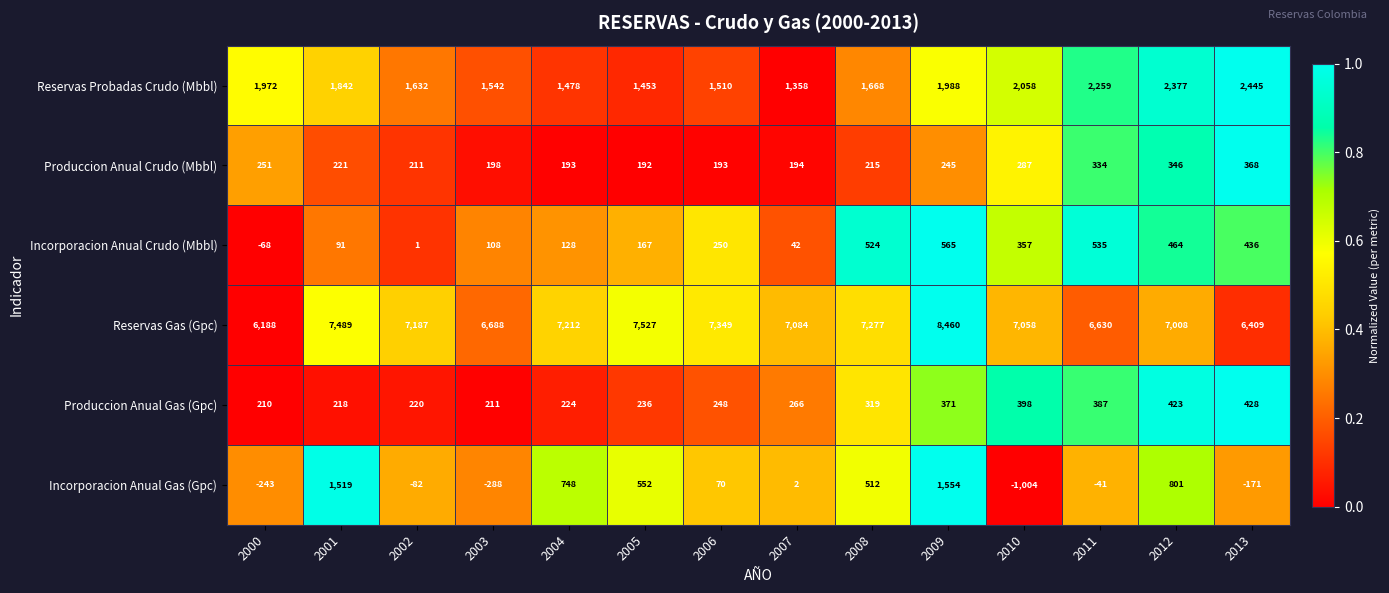

How many data points in Incorporacion Anual Gas (Gpc) are less than 70?

7